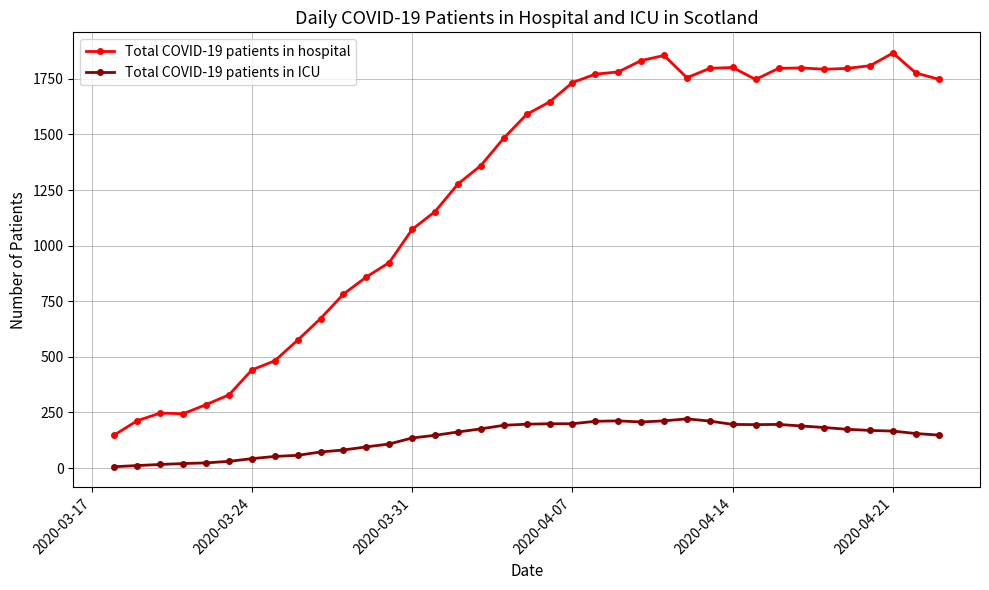

At how many categories does at least one series exceed 1007?

24